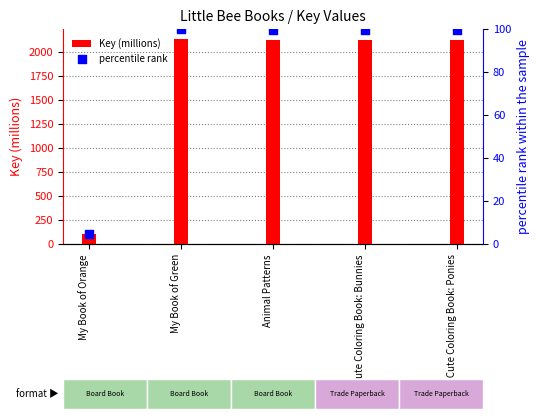

Which series has the widest spread of Y values?

Key (millions)